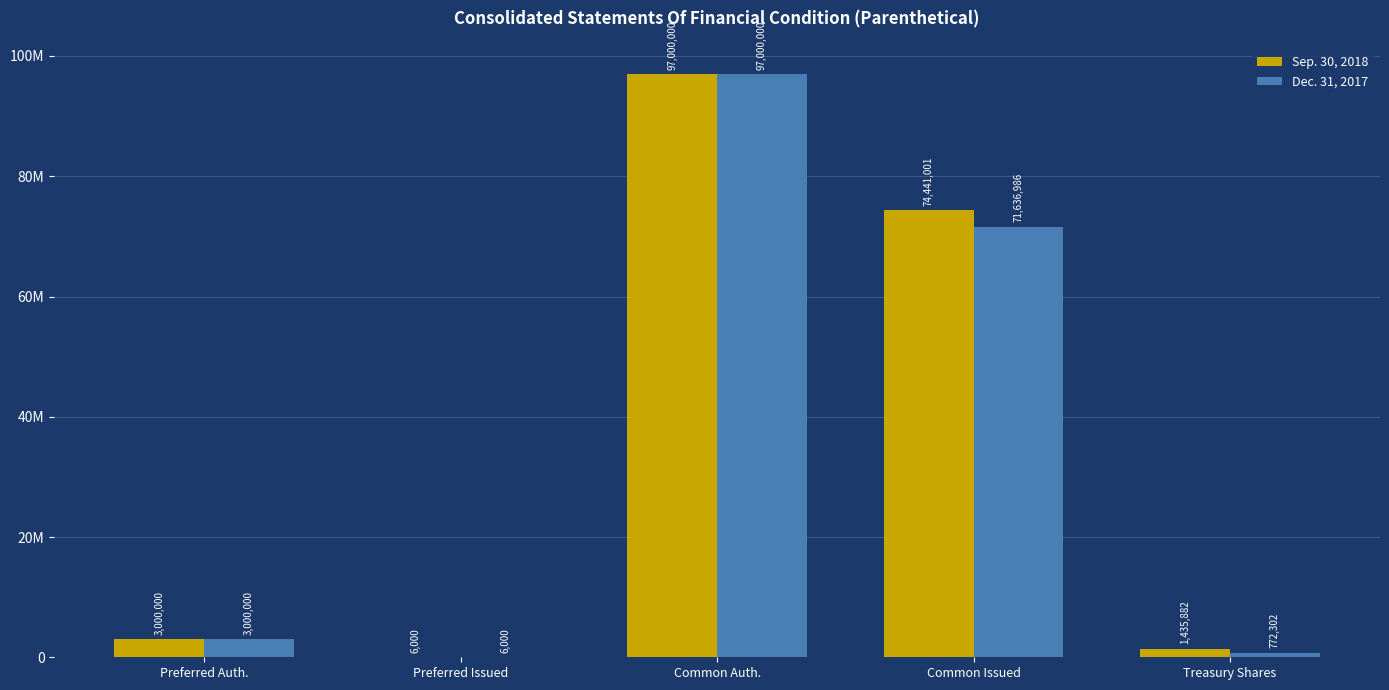

Reading left to right, what are all the values shown in this chart?

Sep. 30, 2018: 3000000	6000	97000000	74441001	1435882
Dec. 31, 2017: 3000000	6000	97000000	71636986	772302